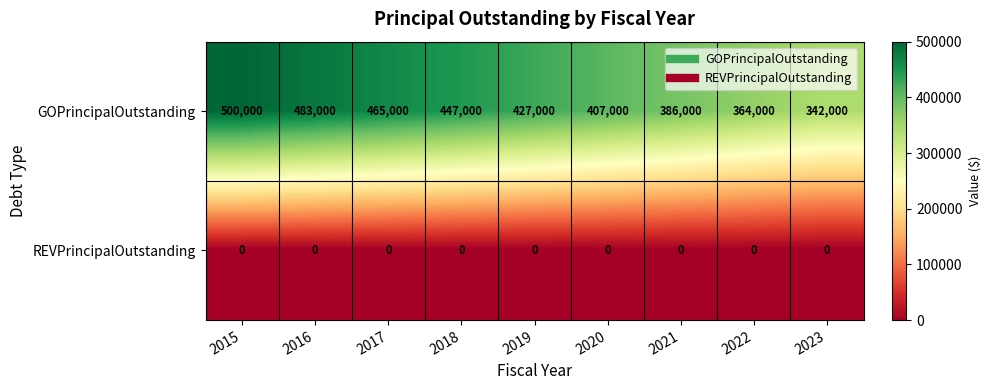

The REVPrincipalOutstanding series shows 0 at 2021. True or false?

True